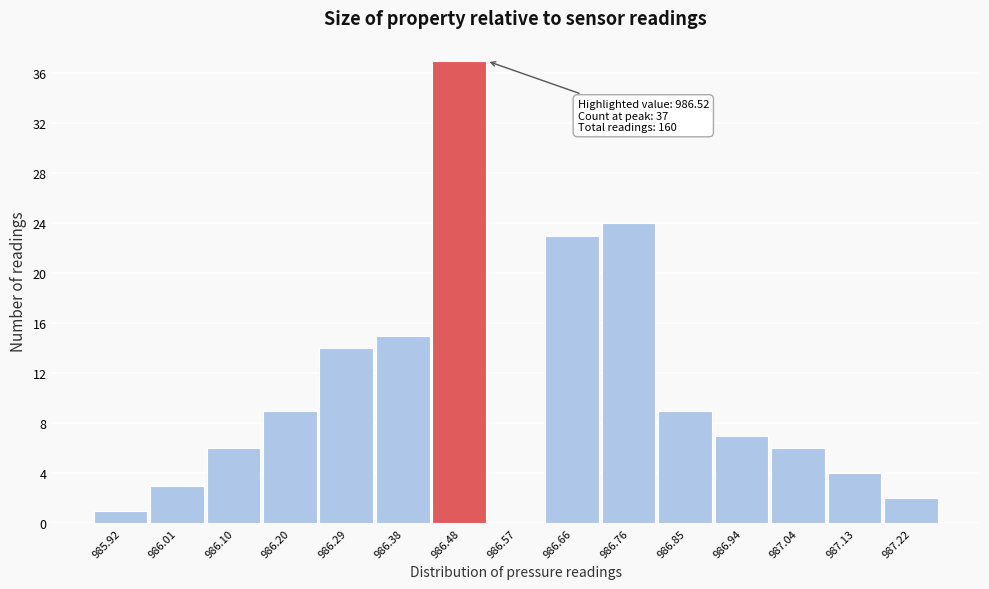

Over which range of the x-axis is the bar tallest?

986.43 to 986.52